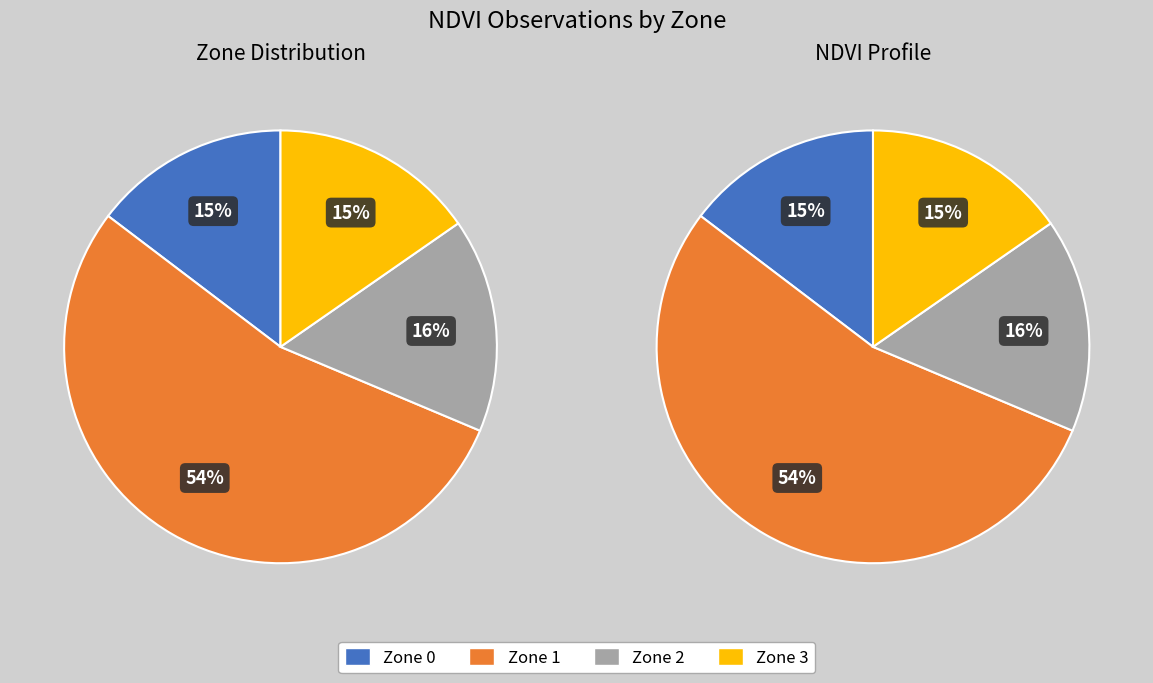

What percentage is the Zone 2 slice, to the nearest percent?

16%